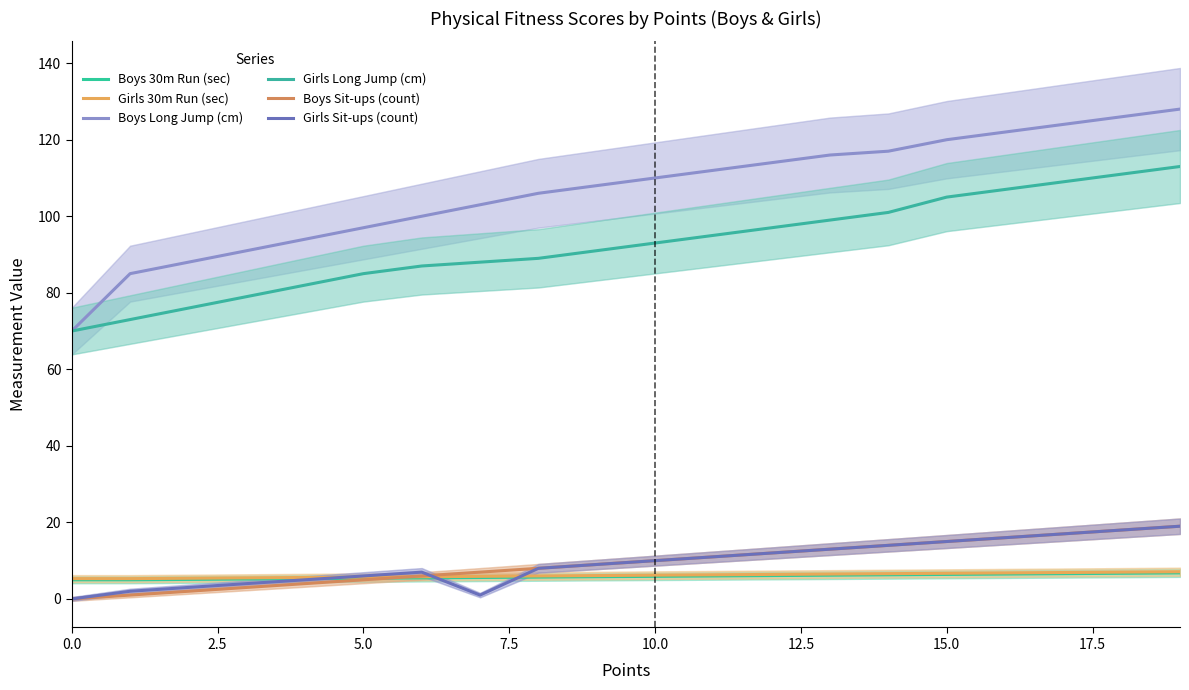

Reading right to left, list all the values displayed in this chart.

Boys 30m Run (sec): 6.8	6.7	6.6	6.5	6.4	6.3	6.2	6.1	6.0	5.9	5.8	5.7	5.6	5.5	5.4	5.3	5.2	5.1	5.0	5.0
Girls 30m Run (sec): 7.1	7.0	6.9	6.8	6.7	6.6	6.5	6.4	6.3	6.2	6.1	6.0	5.9	5.8	5.7	5.6	5.5	5.4	5.3	5.3
Boys Long Jump (cm): 128.0	126.0	124.0	122.0	120.0	117.0	116.0	114.0	112.0	110.0	108.0	106.0	103.0	100.0	97.0	94.0	91.0	88.0	85.0	70.0
Girls Long Jump (cm): 113.0	111.0	109.0	107.0	105.0	101.0	99.0	97.0	95.0	93.0	91.0	89.0	88.0	87.0	85.0	82.0	79.0	76.0	73.0	70.0
Boys Sit-ups (count): 19.0	18.0	17.0	16.0	15.0	14.0	13.0	12.0	11.0	10.0	9.0	8.0	7.0	6.0	5.0	4.0	3.0	2.0	1.0	0.0
Girls Sit-ups (count): 19.0	18.0	17.0	16.0	15.0	14.0	13.0	12.0	11.0	10.0	9.0	8.0	1.0	7.0	6.0	5.0	4.0	3.0	2.0	0.0